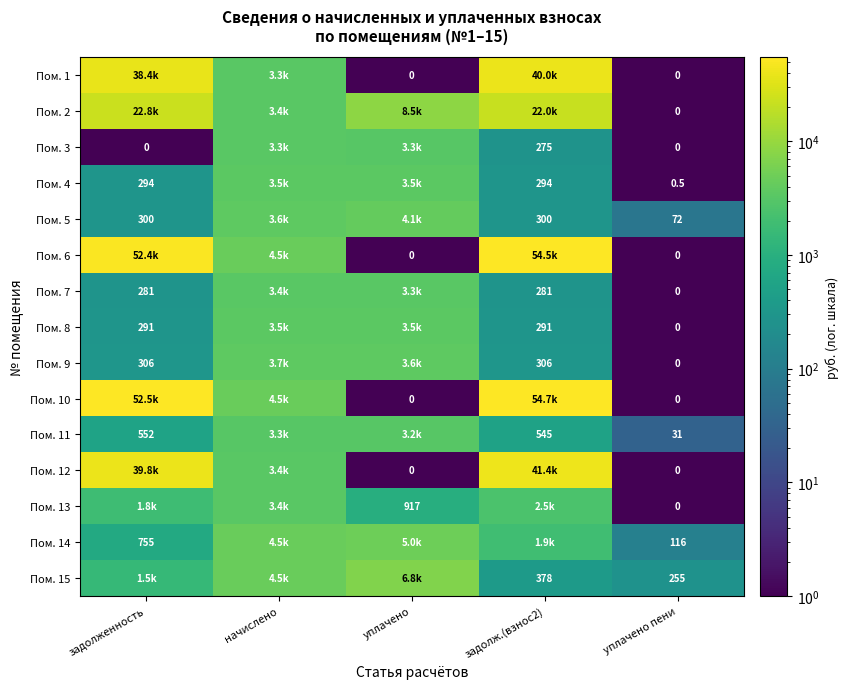

Between начислено and уплачено пени, which is larger?

начислено